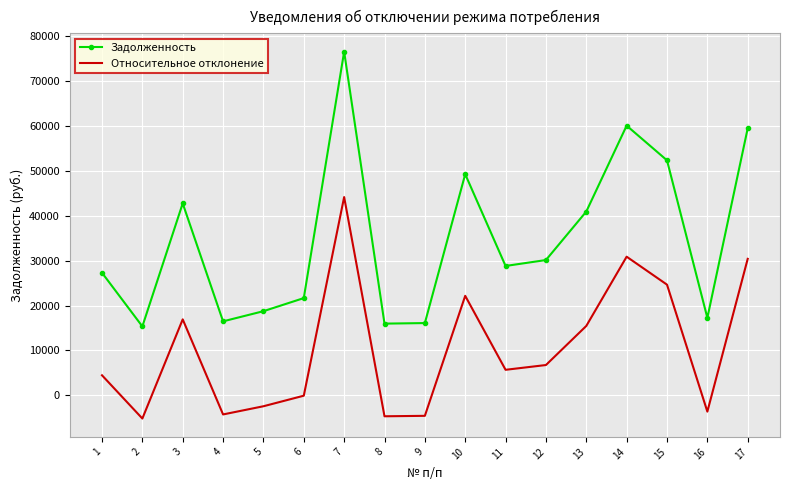

At which category is the sum across all series the highest?

7